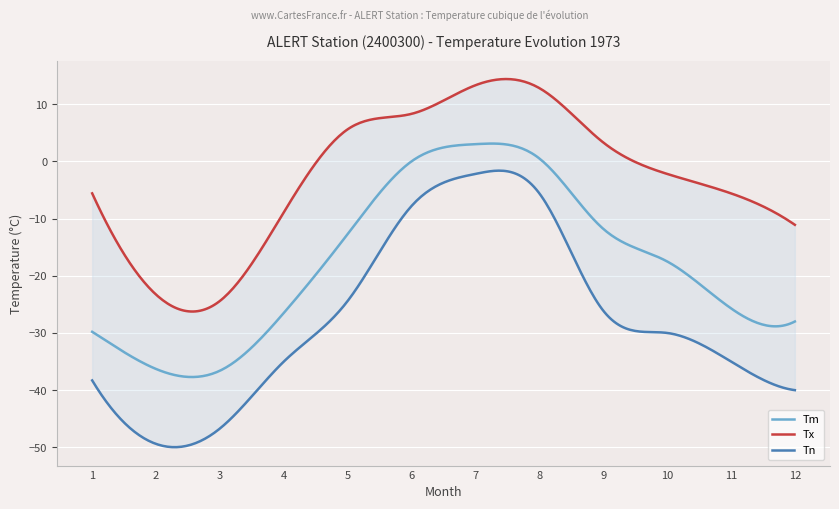

At which label does Tn reach its peak?

7